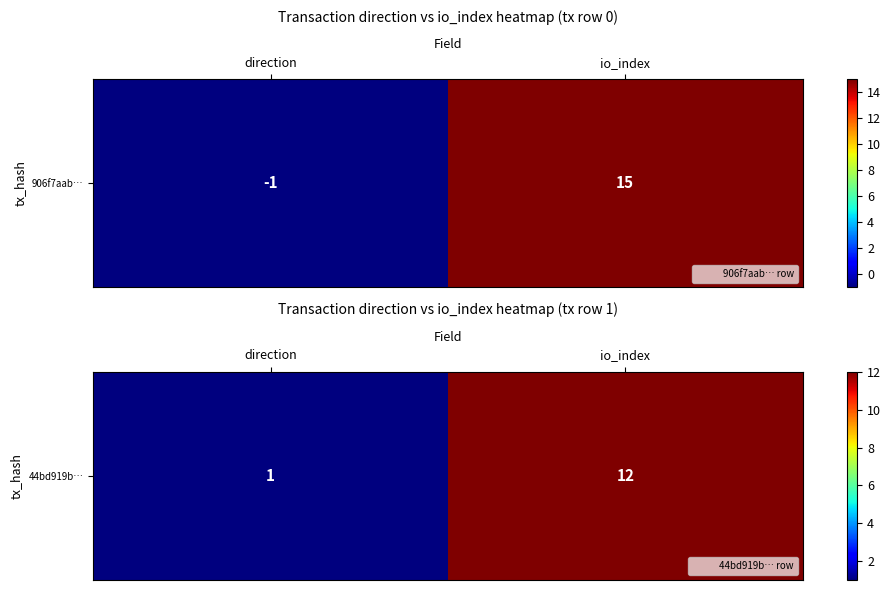

Between io_index and direction, which is larger?

io_index